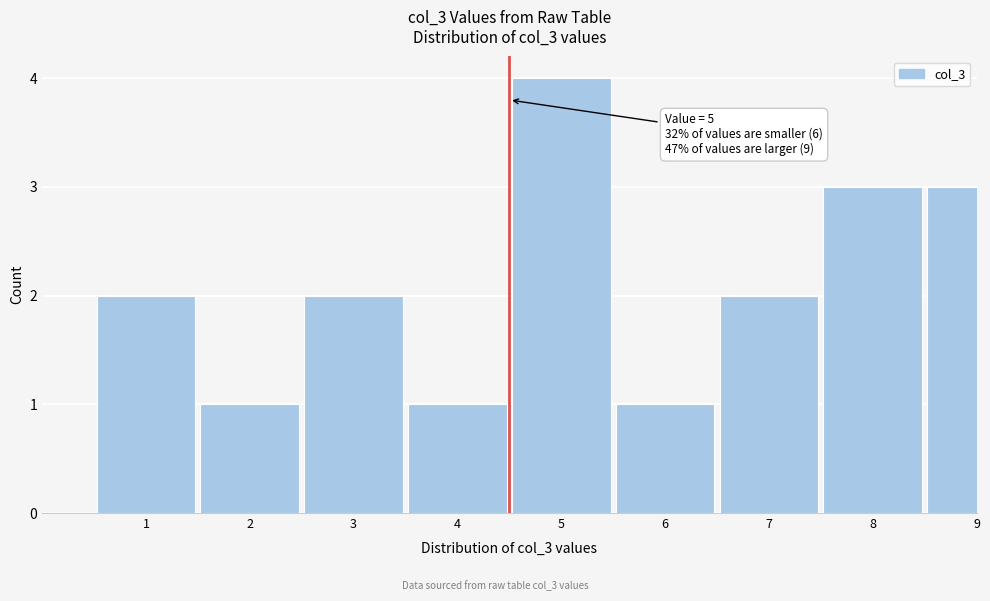

Reading left to right, transcribe all the data shown in this chart.

1=2	2=1	3=2	4=1	5=4	6=1	7=2	8=3	9=3